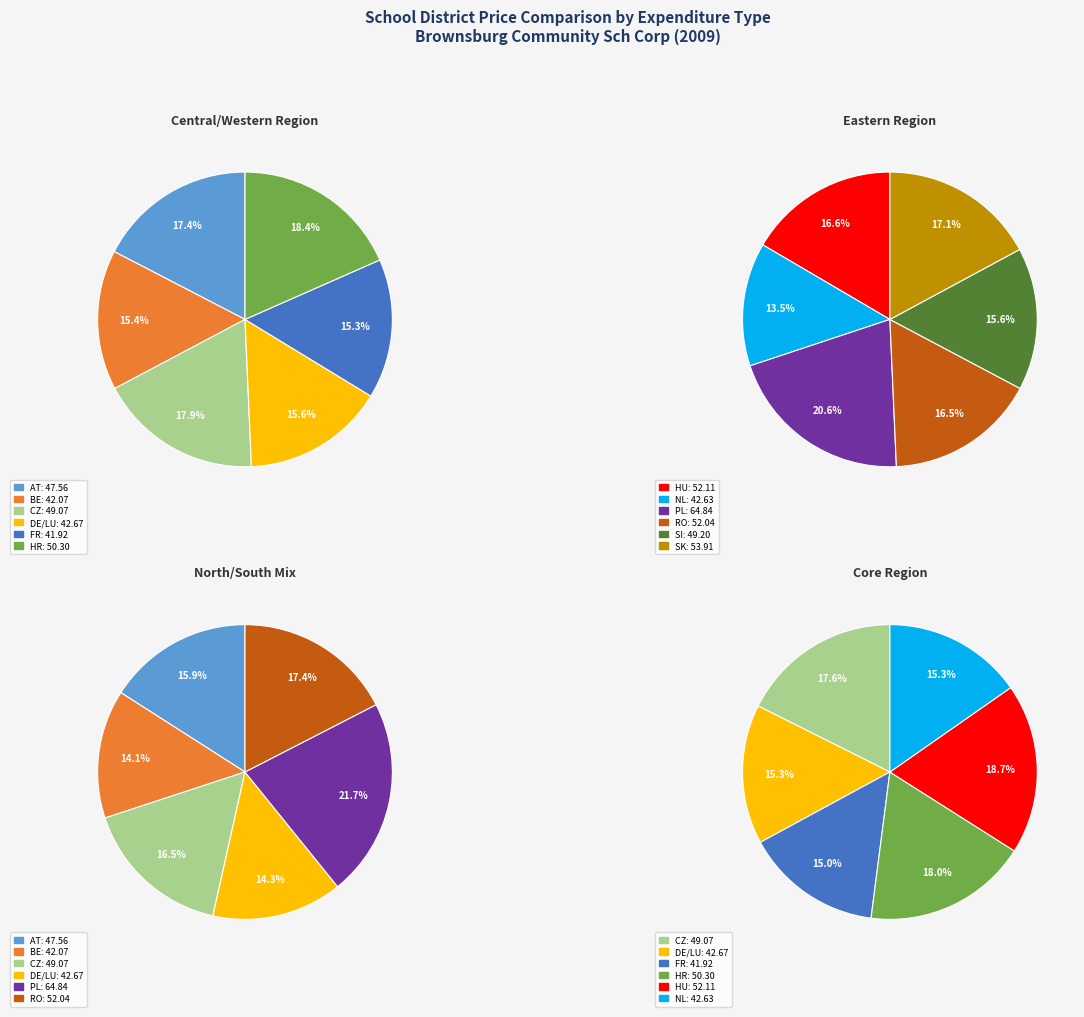

Which category has the smallest portion of the pie?

FR